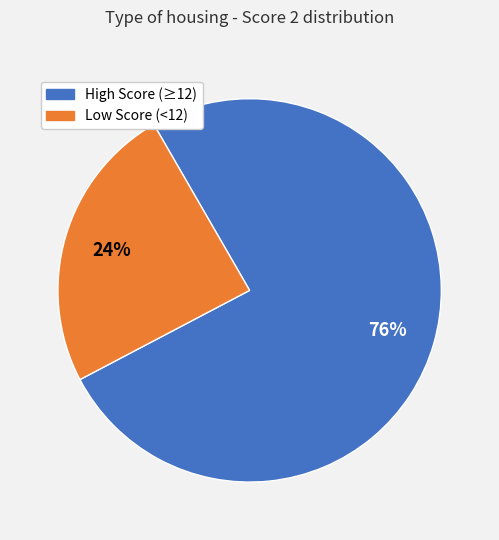

Count the number of slices in the pie.

2